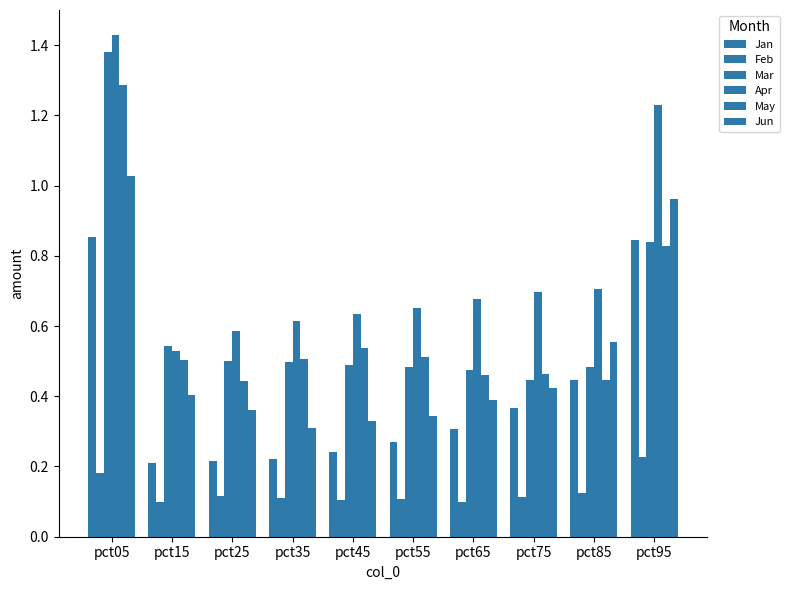

What is the spread (max minus min) of values at pct05?

1.2